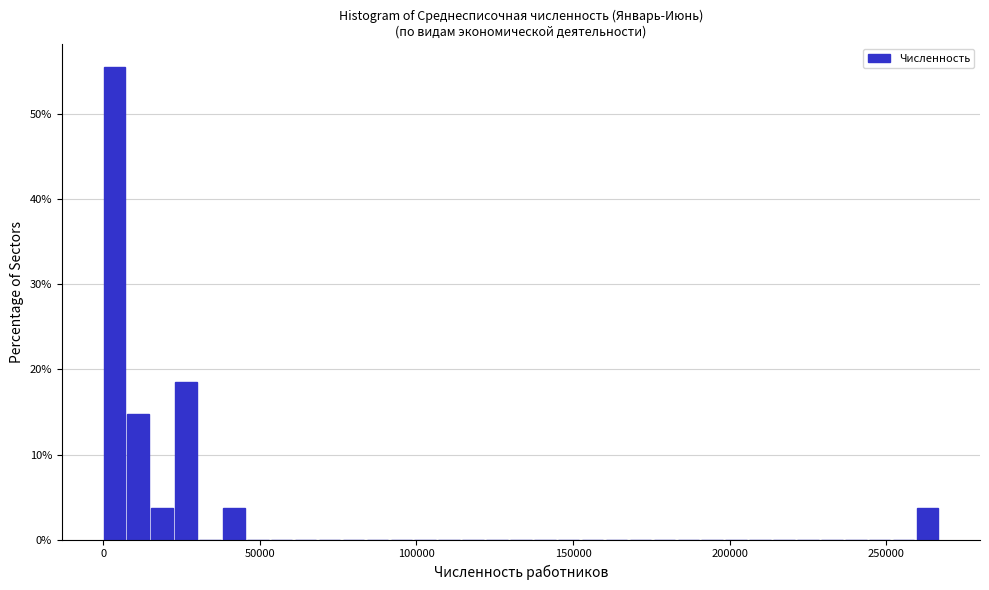

Around what value on the x-axis is the tallest bar? Give the approximate position of its centre, as read against the axis.

5000